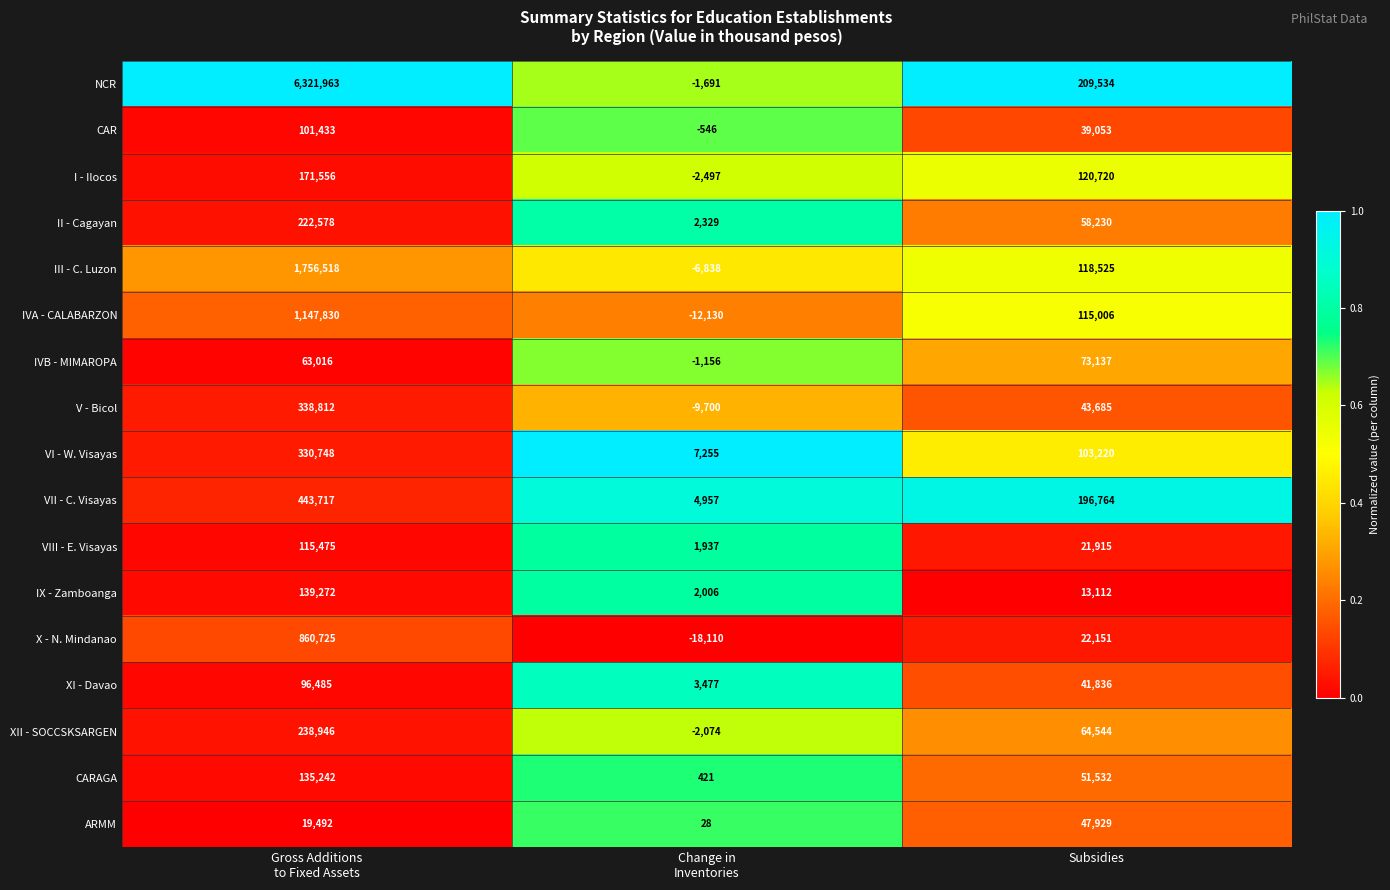

What is the lowest value of the VII - C. Visayas series?

4957